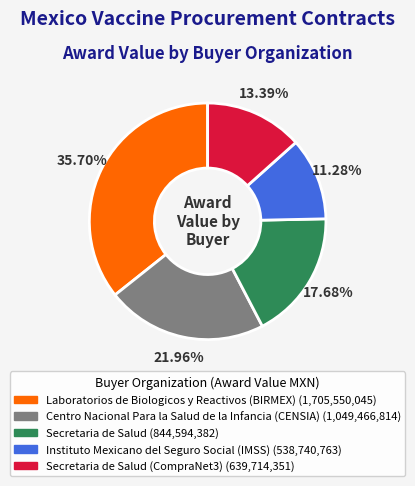

Does any single category account for the majority?

No